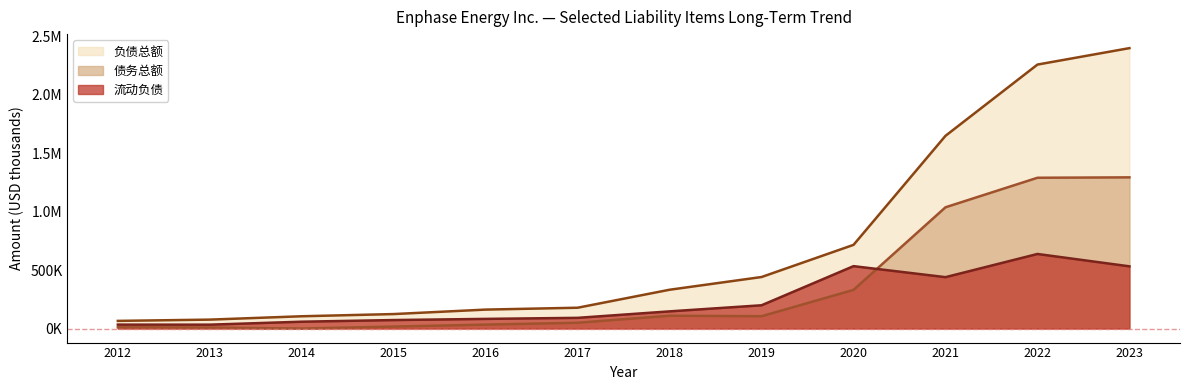

Is the value of 流动负债 at 2021 greater than the value of 债务总额 at 2012?

Yes